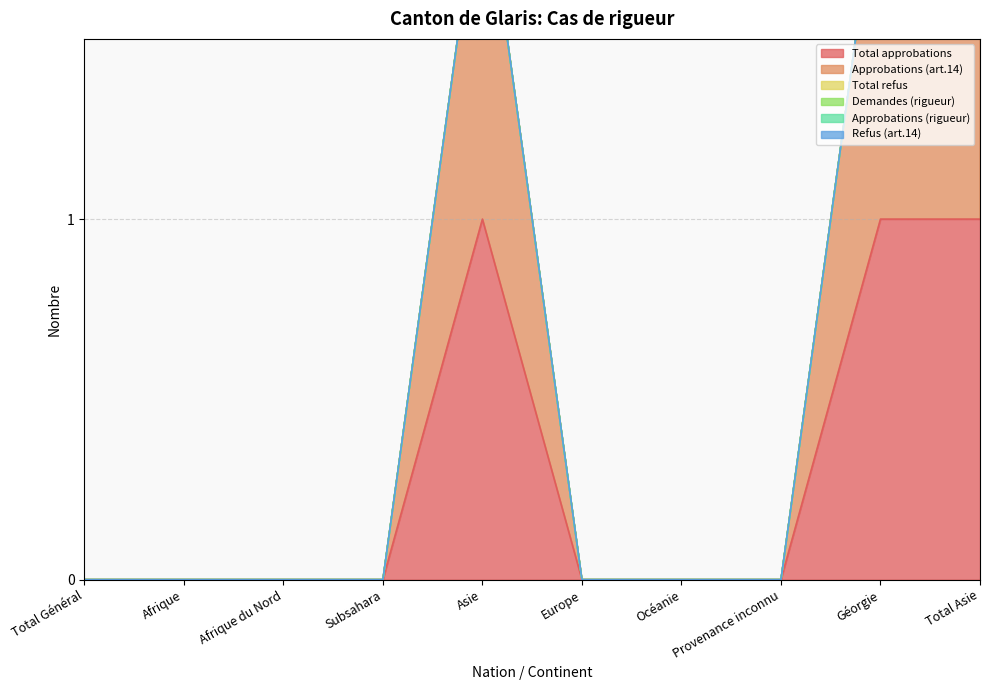

Reading left to right, what are all the values shown in this chart?

Total approbations: 0	0	0	0	1	0	0	0	1	1
Approbations (art.14): 0	0	0	0	1	0	0	0	1	1
Total refus: 0	0	0	0	0	0	0	0	0	0
Demandes (rigueur): 0	0	0	0	0	0	0	0	0	0
Approbations (rigueur): 0	0	0	0	0	0	0	0	0	0
Refus (art.14): 0	0	0	0	0	0	0	0	0	0